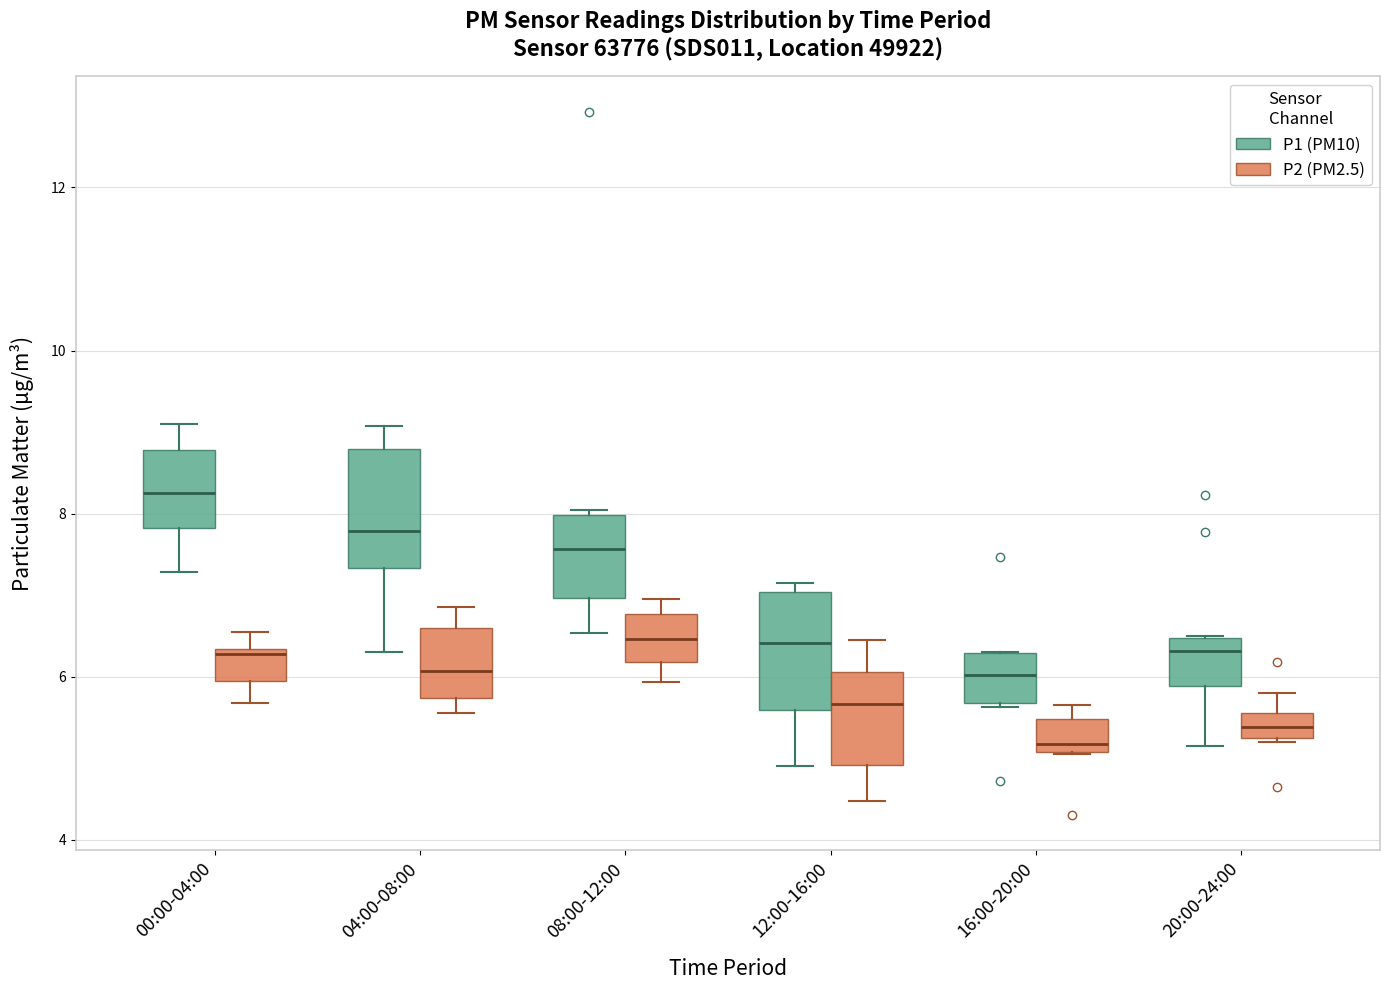

Which box has the highest median line?

00:00-04:00 (P1 (PM10))